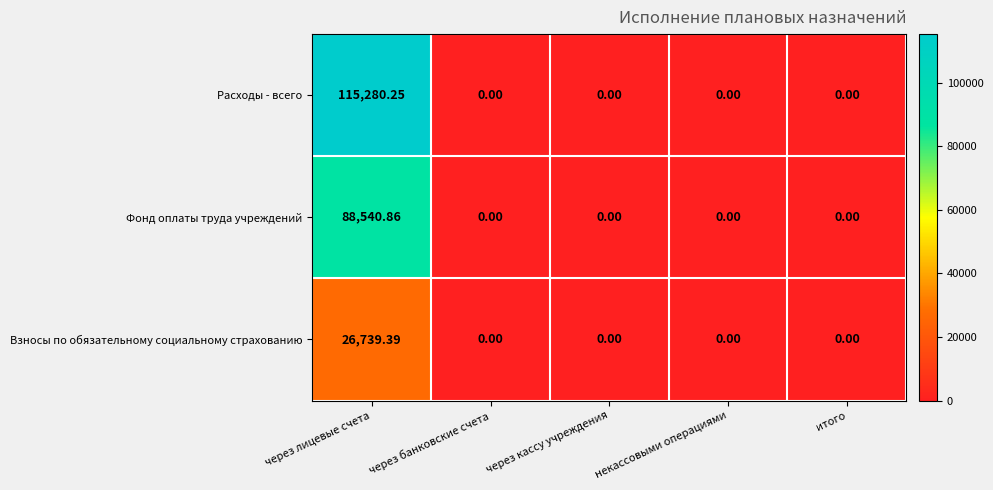

Which series has the widest spread of values?

Расходы - всего